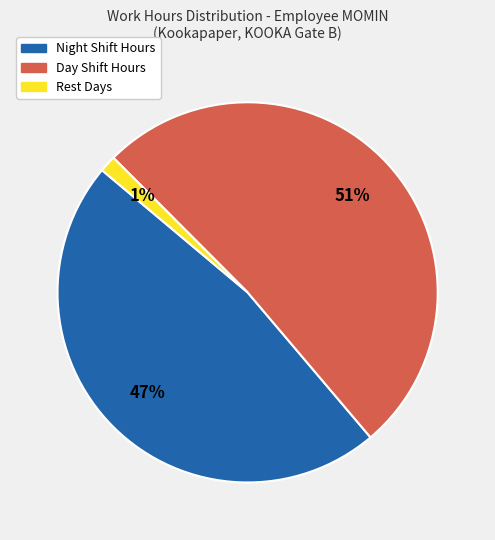

To the nearest percent, what is the average slice percentage?

33%